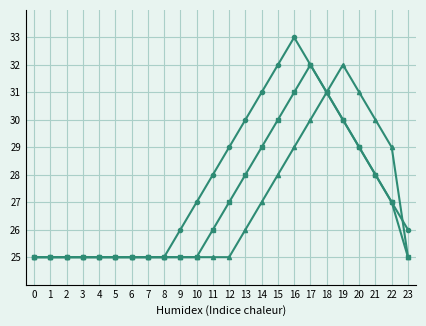

At which category is the sum across all series the highest?

17